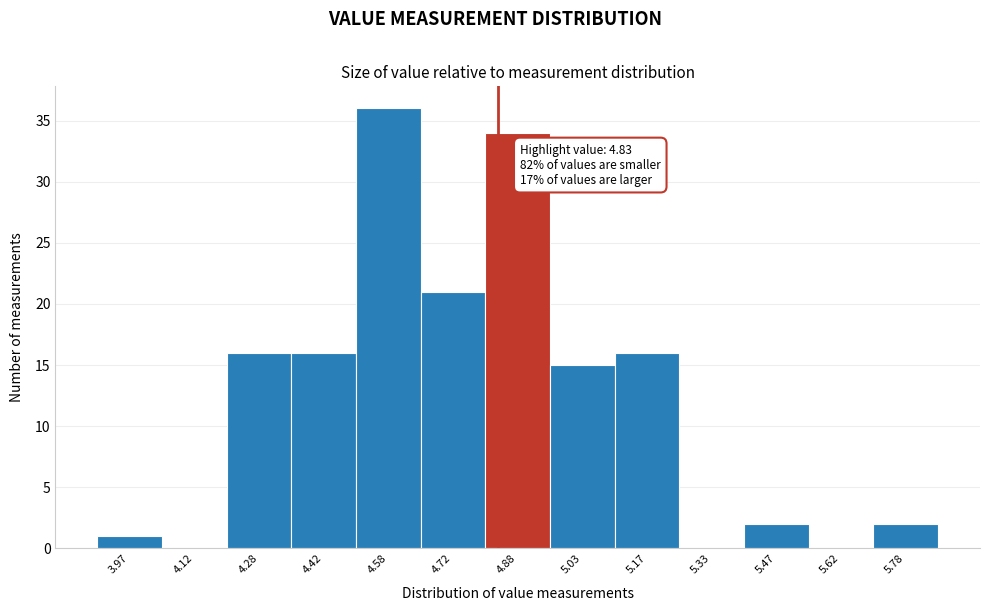

Over which range of the x-axis is the bar tallest?

4.50 to 4.65